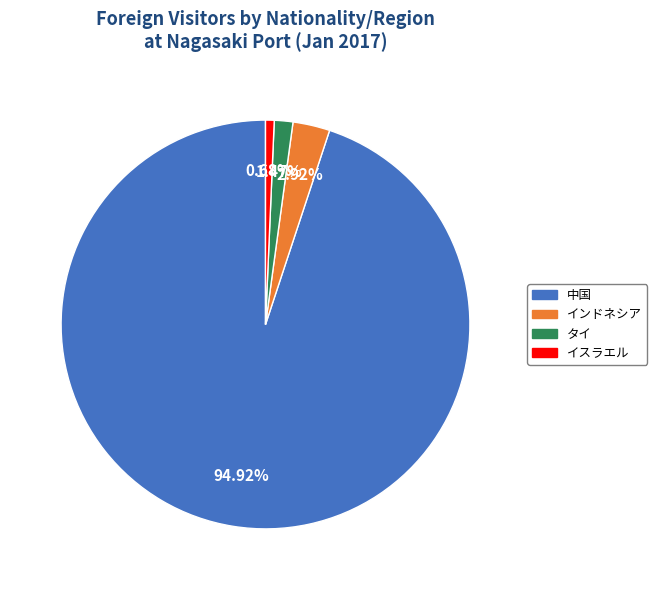

Is there a majority slice in this chart?

Yes